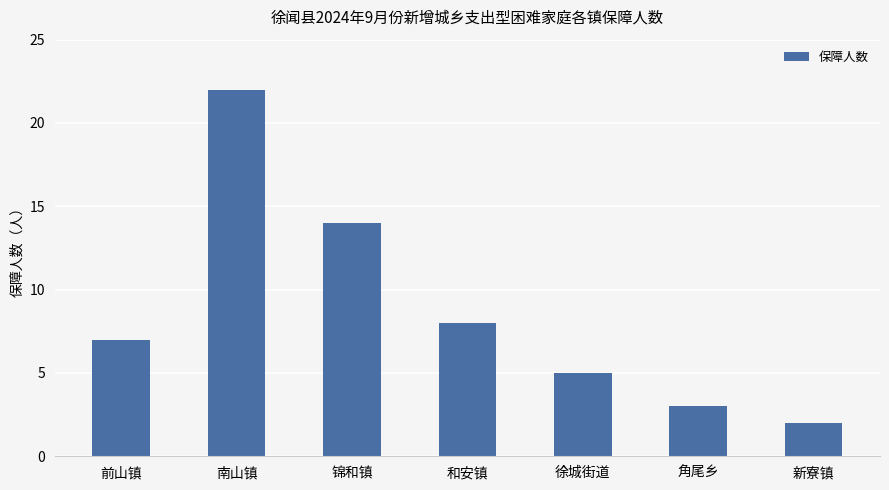

Rank the categories by value from lowest to highest.

新寮镇, 角尾乡, 徐城街道, 前山镇, 和安镇, 锦和镇, 南山镇